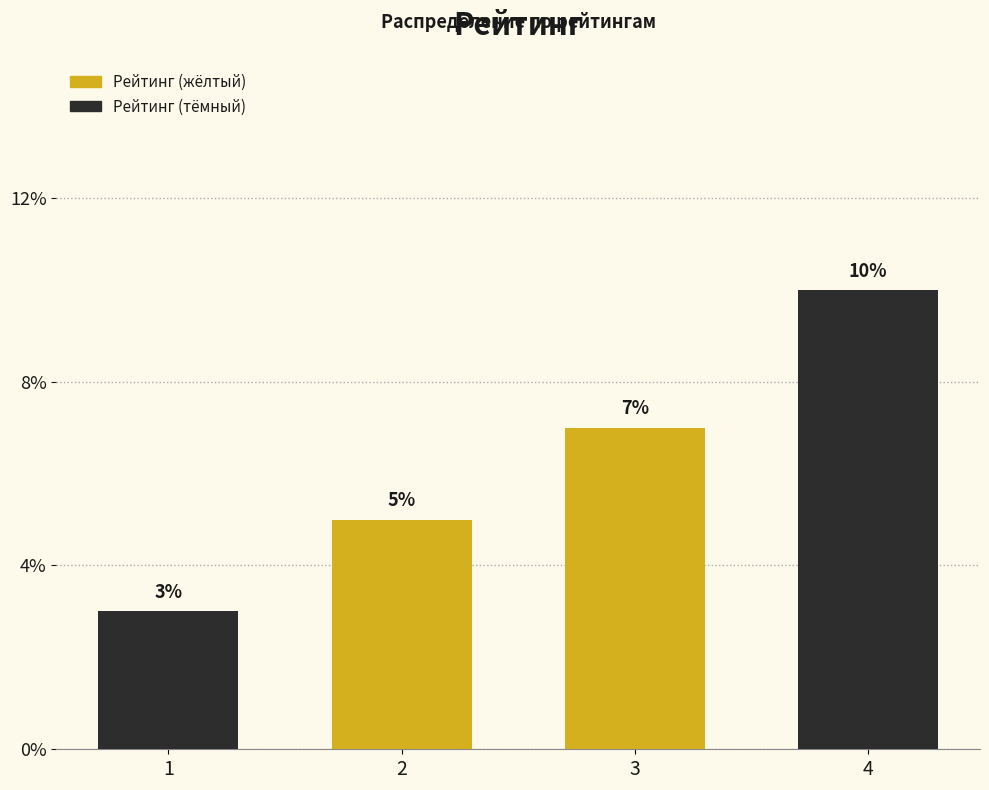

Are the bars horizontal?

No